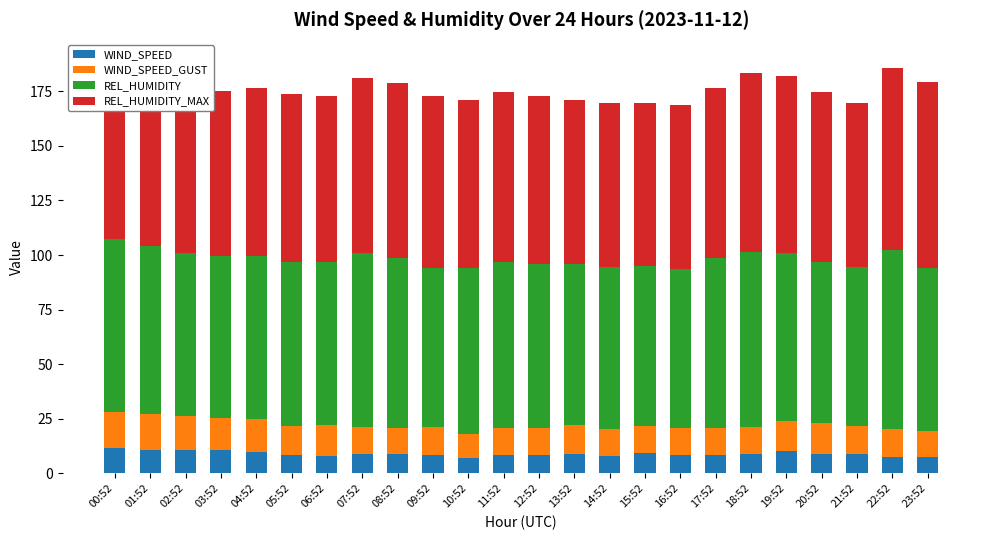

What is the total value across all series at 06:52?

173.0